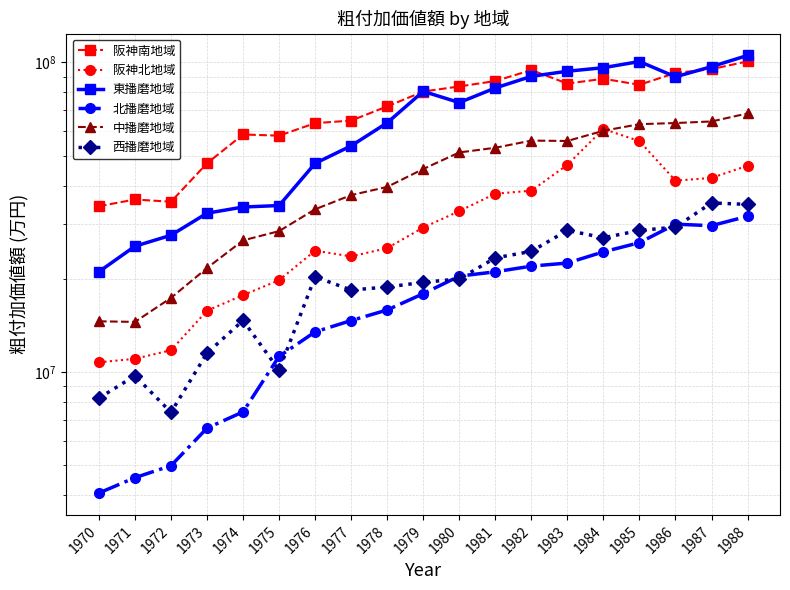

Which series changed the most between 1983 and 1986?

中播磨地域